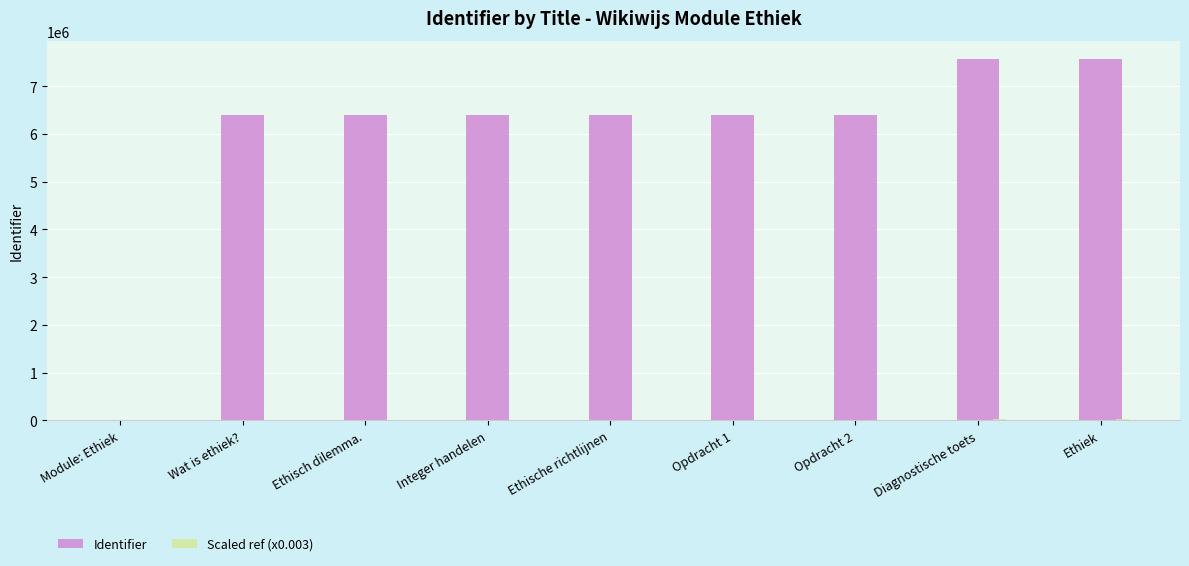

Which series has the largest total across all categories?

Identifier